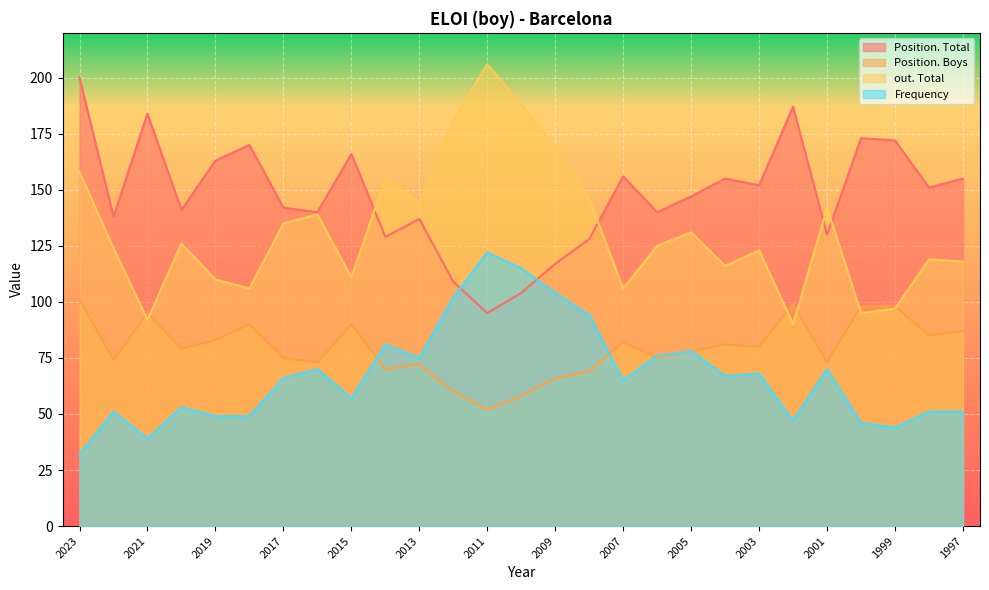

How many data points in Position. Boys are less than 79?

13